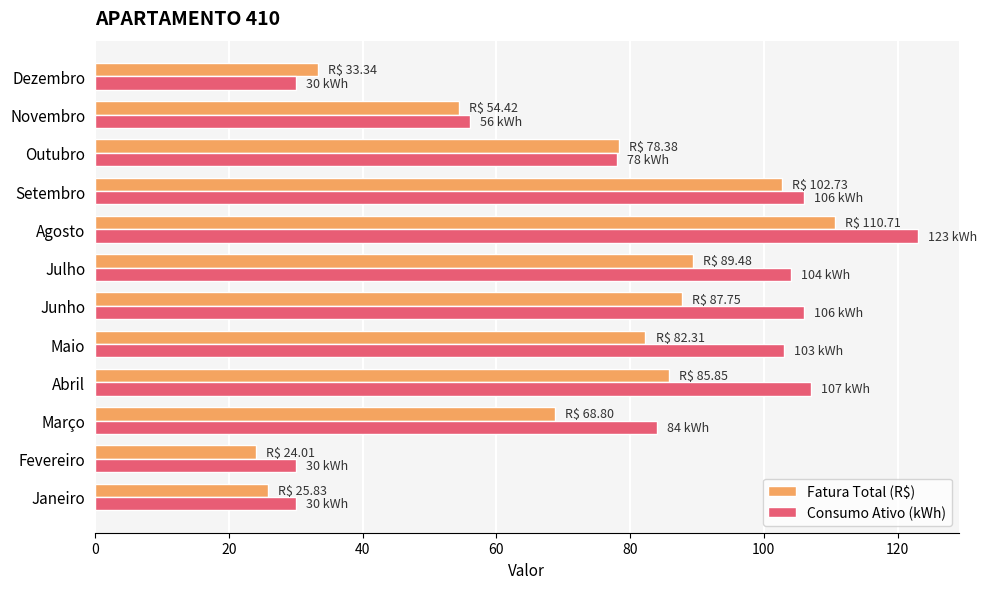

What is the average value of the Consumo Ativo (kWh) series?

79.8